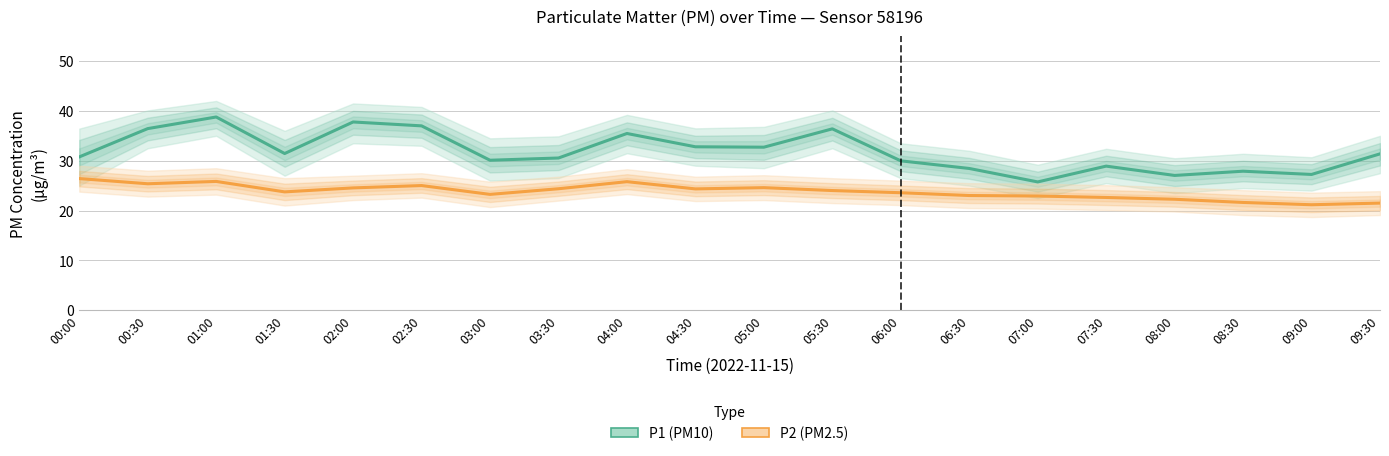

What is the sum of all P1 (PM10) values?

637.0